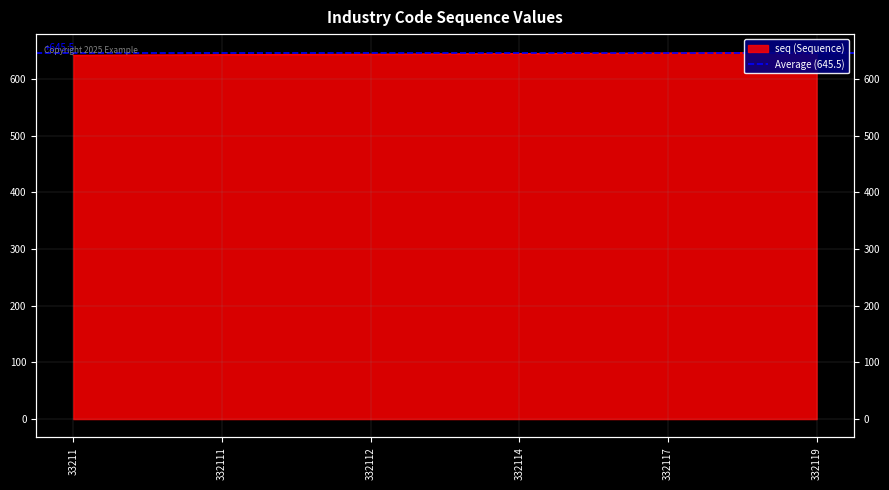

Which has a higher value, 332114 or 332117?

332117